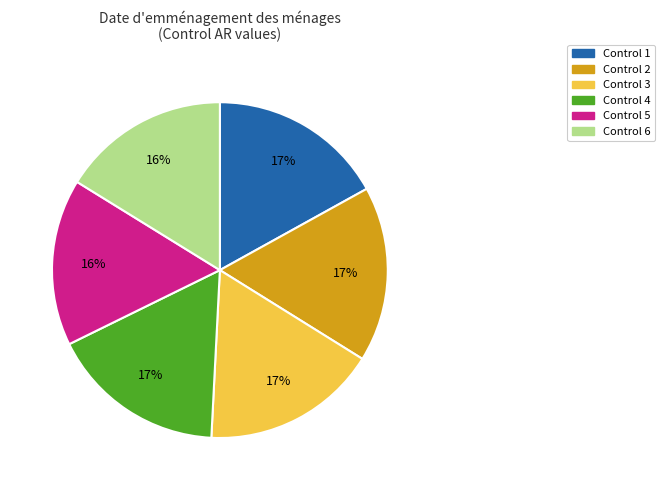

Is it true that Control 6 is 16% of the pie?

True